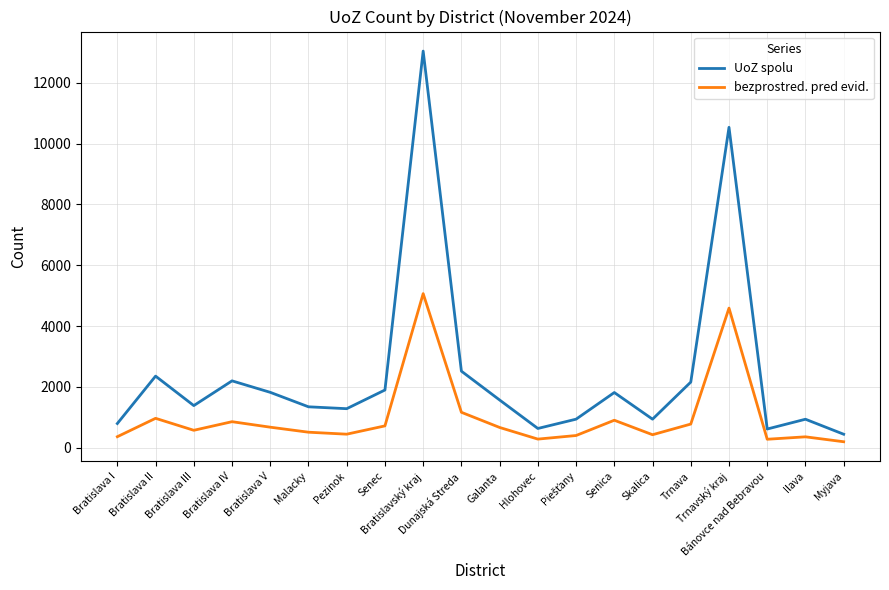

At which category does bezprostred. pred evid. reach its first local peak?

Bratislava II